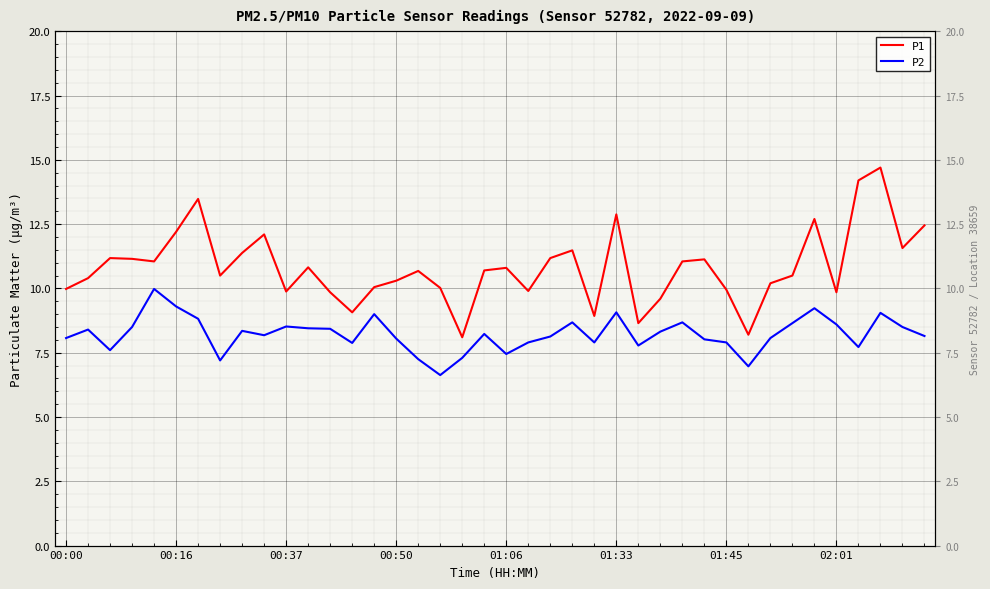

True or false: P1 has more than 1 points higher than both neighbors.

True